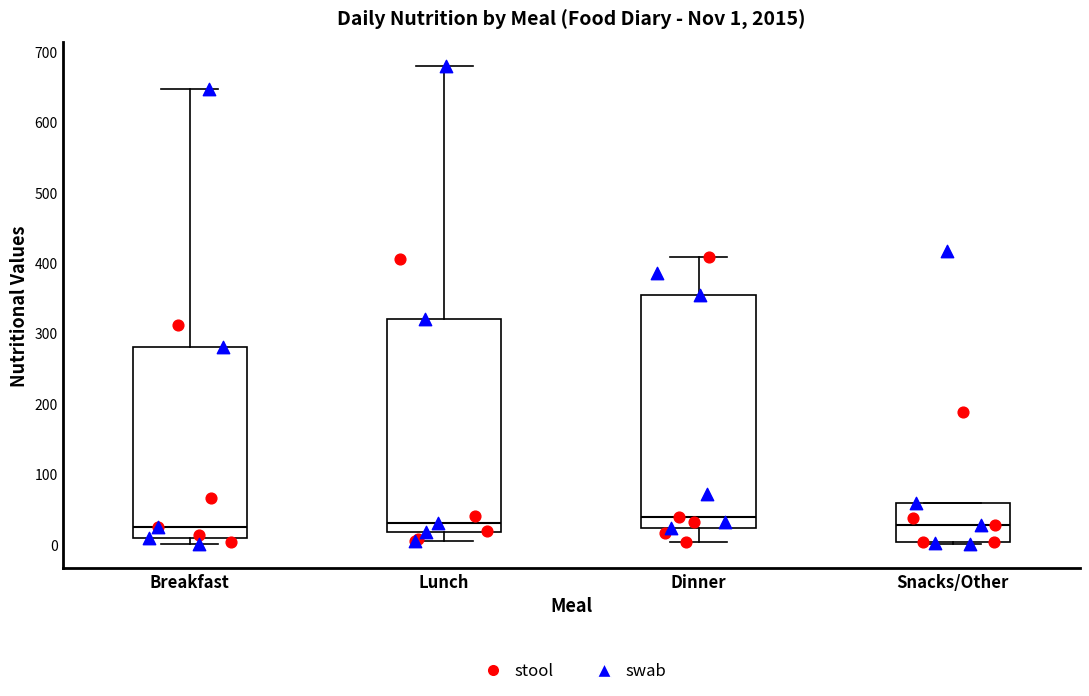

Which box is the tallest, from its lower edge to its upper edge?

Dinner